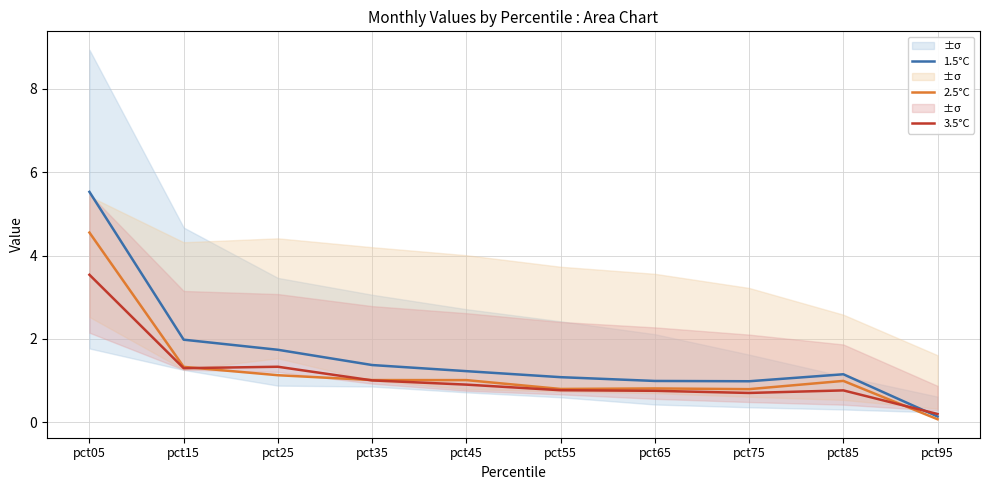

Where do 3.5°C and 1.5°C first cross each other?

pct85 and pct95